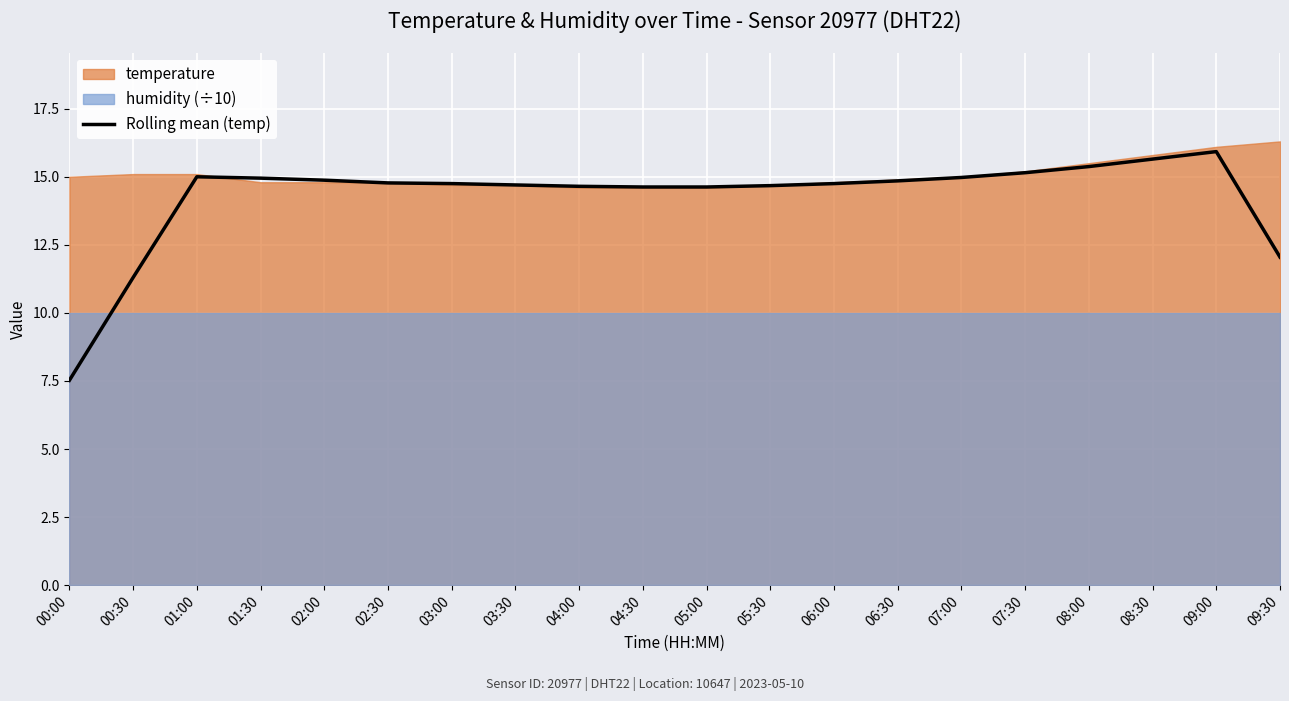

What is the label of the 15th point from the left?

07:00